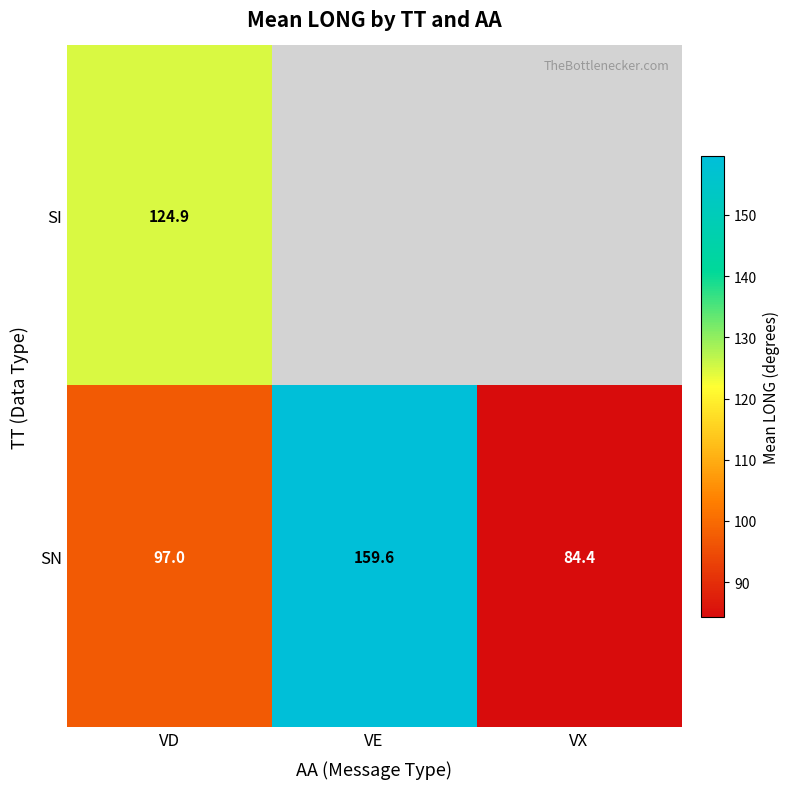

What is the sum of the SN values at VE and VD?

256.6